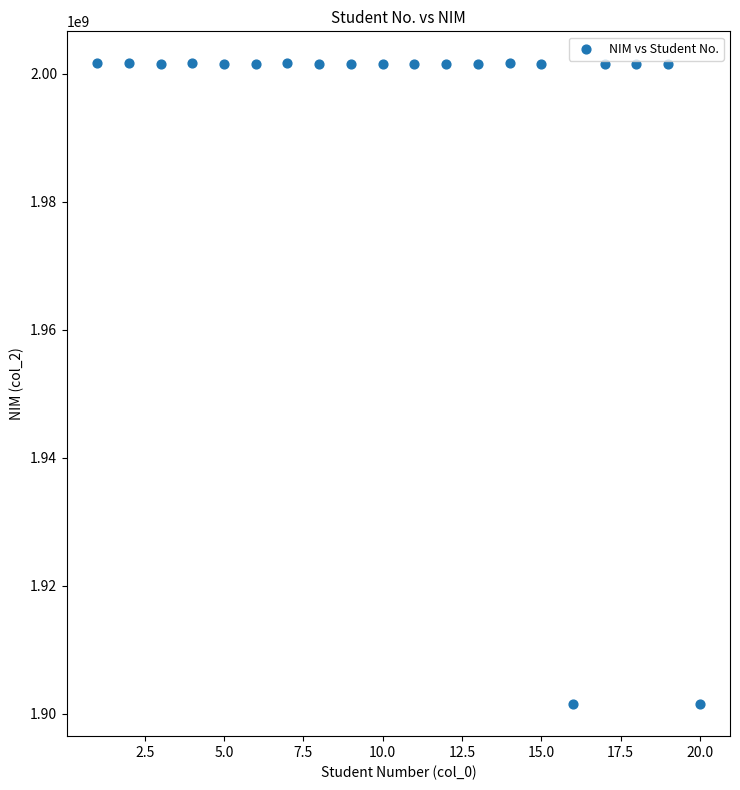

What is the range of Y values (max minus min)?

100103099